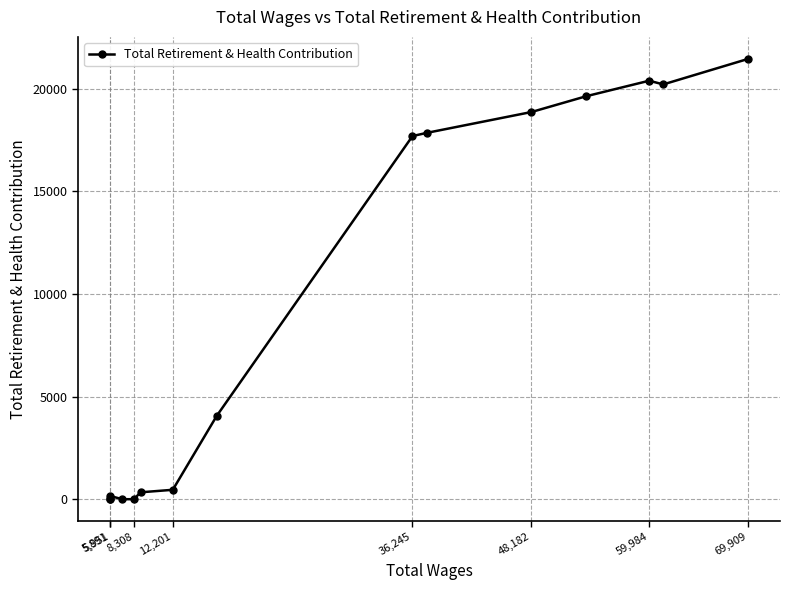

What is the maximum value shown in the chart?

21448